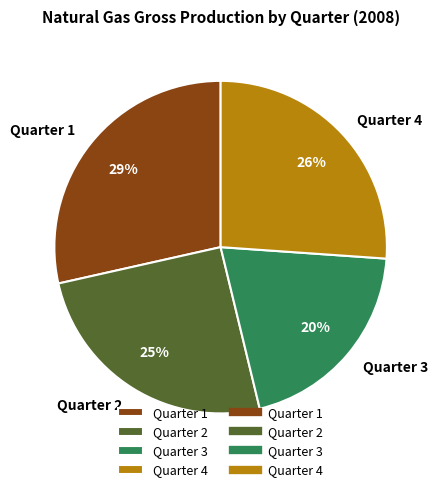

Rank the categories by value from lowest to highest.

Quarter 3, Quarter 2, Quarter 4, Quarter 1